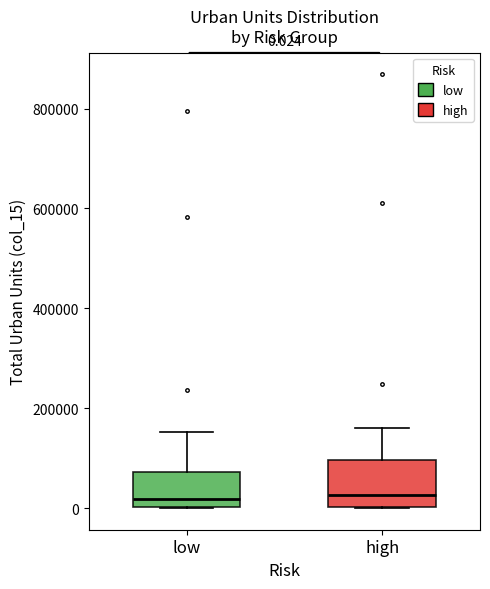

Comparing the boxes themselves (not the whiskers), which one is the tallest?

high